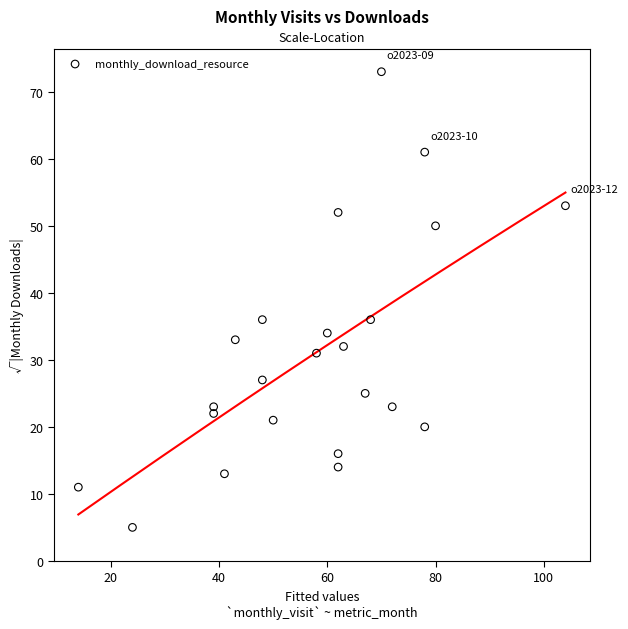

What is the range of X values (max minus min)?

90